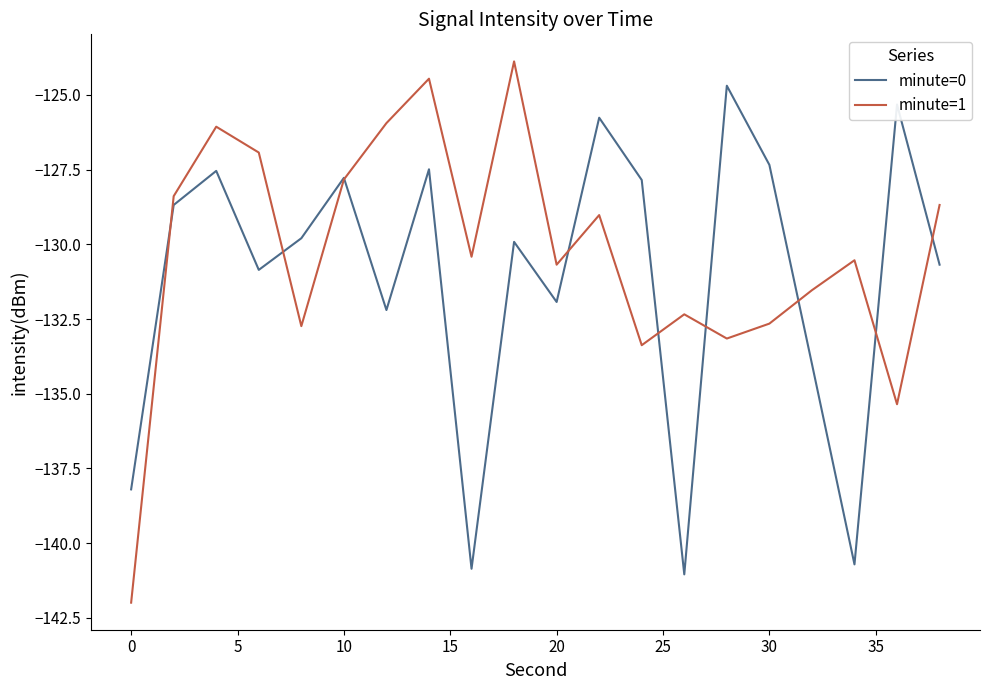

What is the difference between the second highest and minimum values in the minute=0 series?

15.7